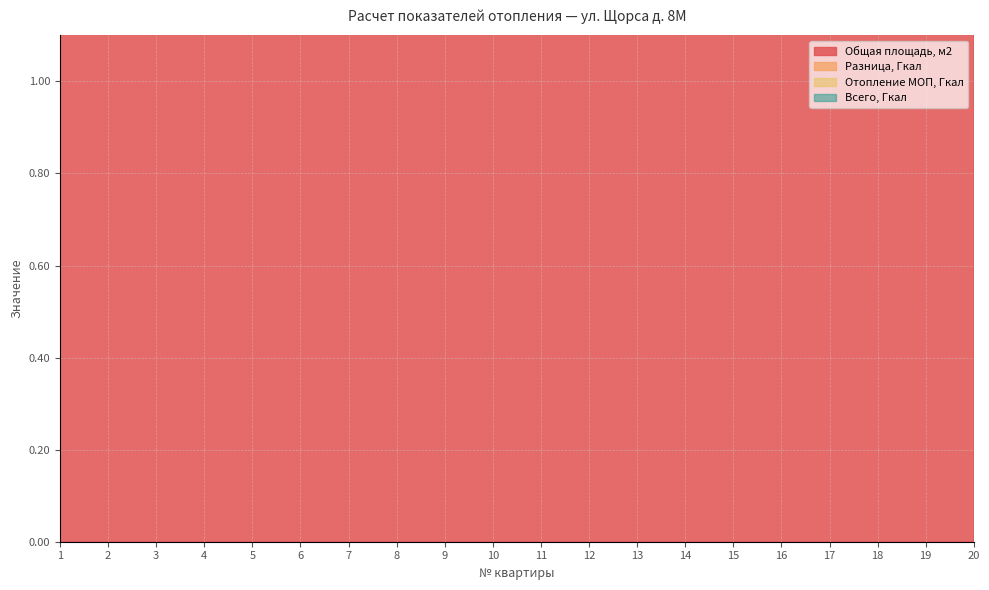

What is the difference between the highest and lowest values at 13?

0.1